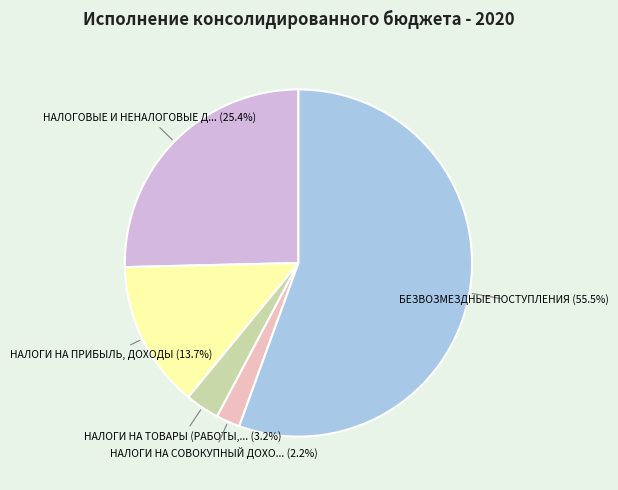

To the nearest percent, what is the difference between the largest and smallest slice percentages?

53%